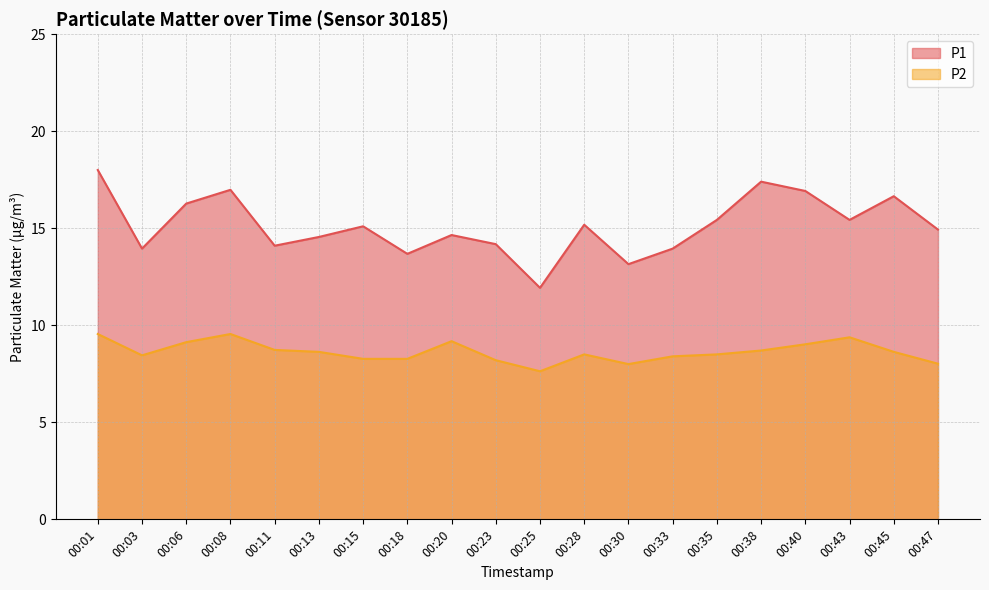

How many data points in P2 are above 8?

18